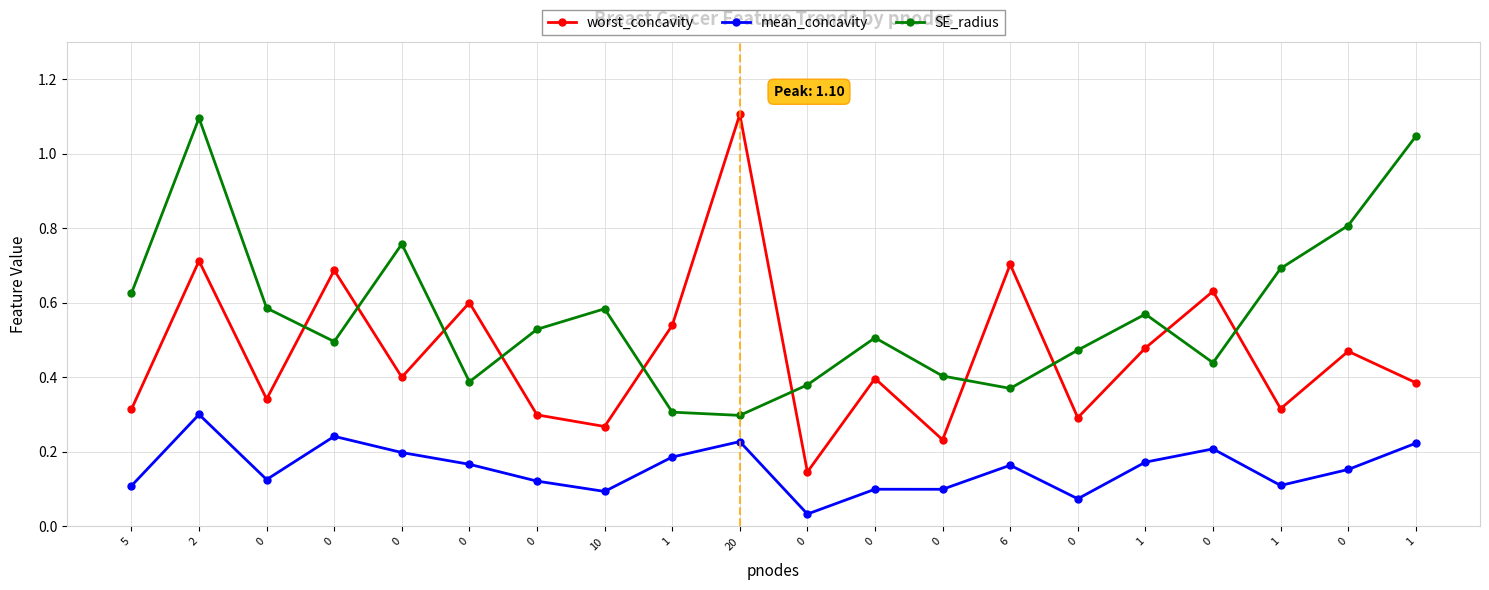

What are all the series names shown in the legend?

worst_concavity, mean_concavity, SE_radius